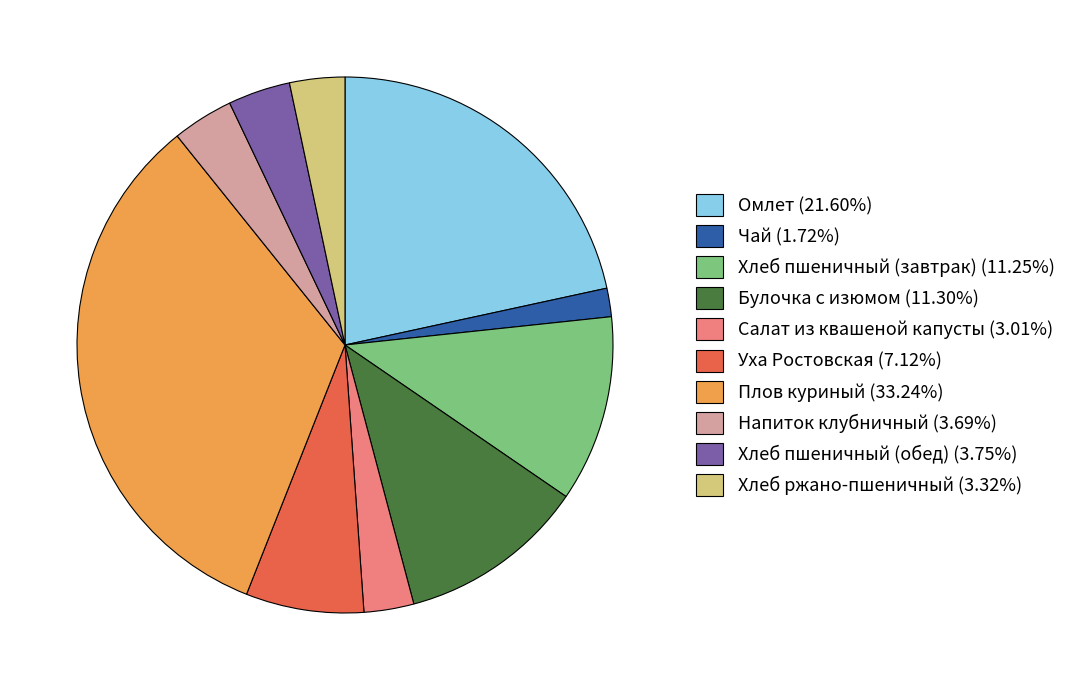

Combined, do Хлеб пшеничный (завтрак) (11.25%) and Хлеб ржано-пшеничный (3.32%) account for over 50%?

No